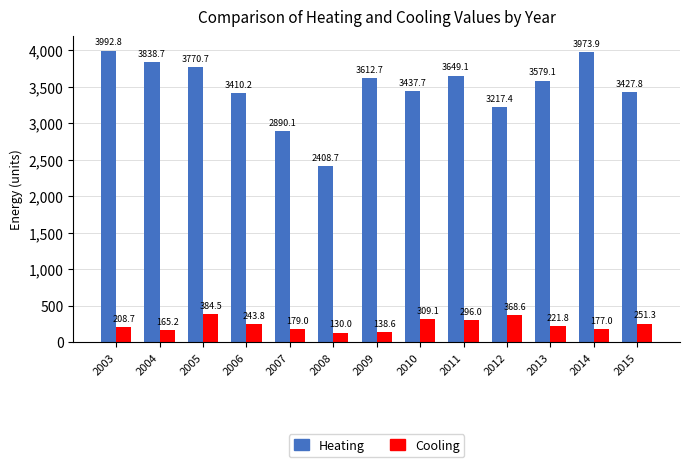

Rank the categories by Heating value from lowest to highest.

2008, 2007, 2012, 2006, 2015, 2010, 2013, 2009, 2011, 2005, 2004, 2014, 2003